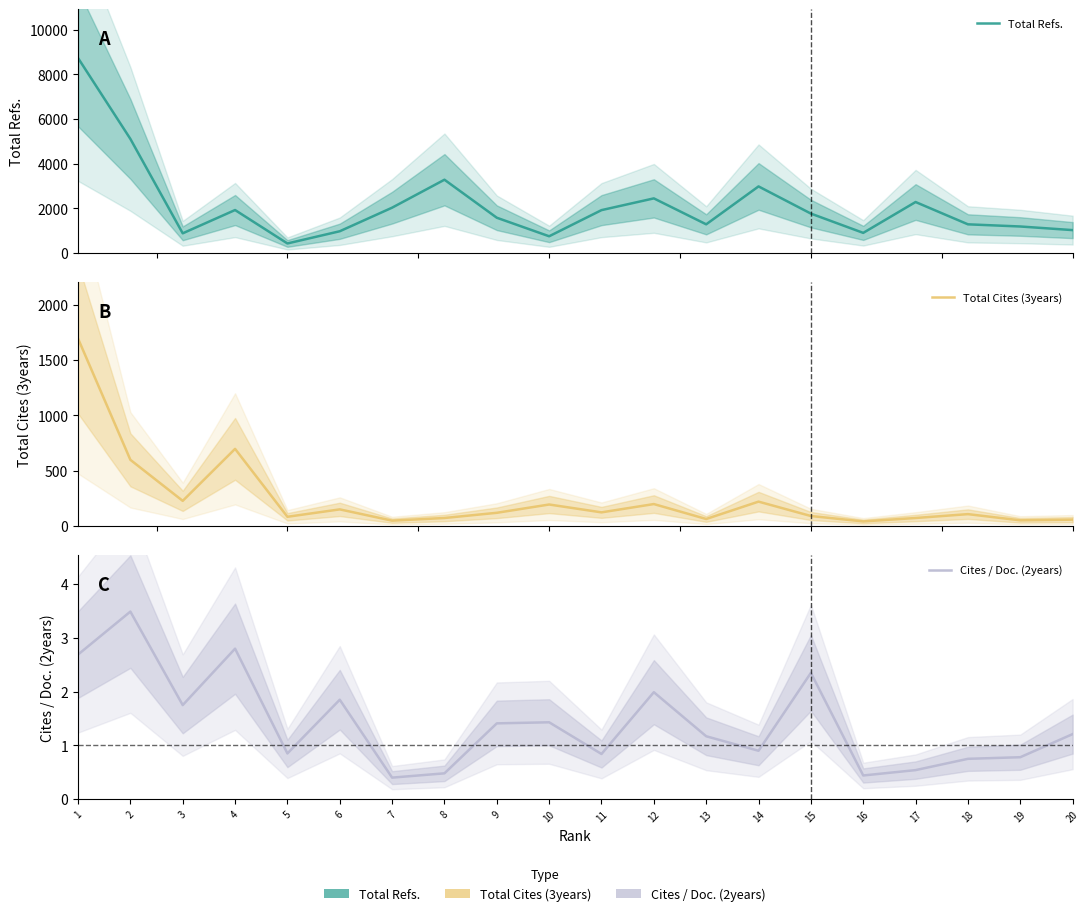

Rank the series by their maximum value, from lowest to highest.

Cites / Doc. (2years), Total Cites (3years), Total Refs.